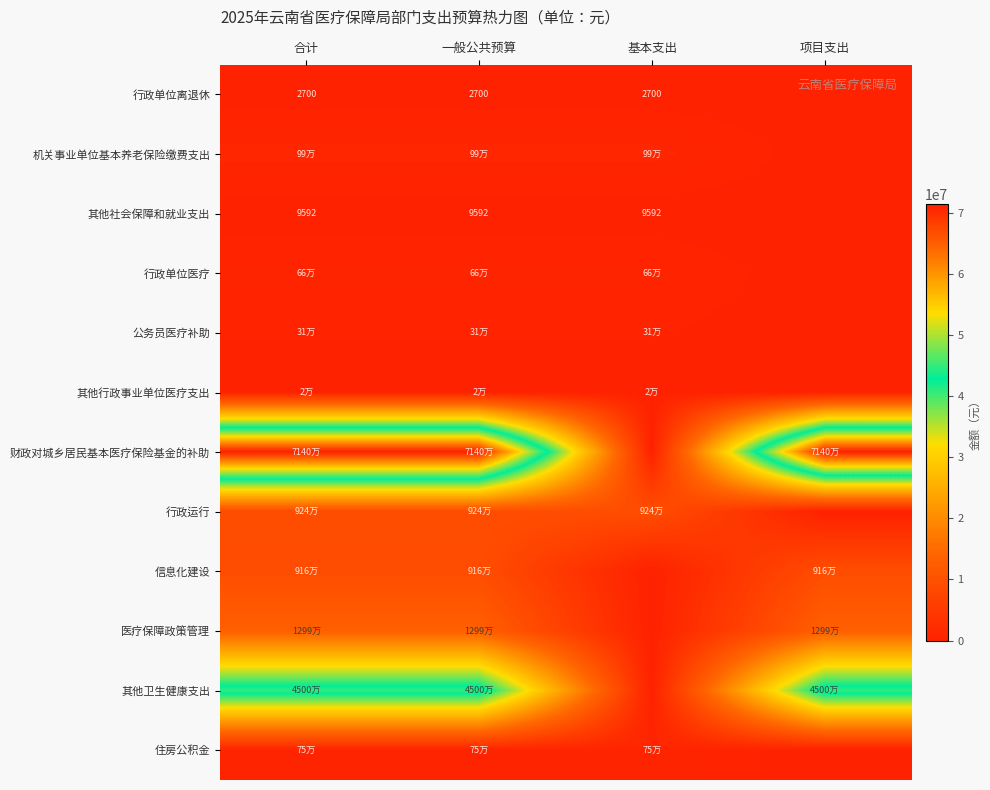

What is the total value across all series at 合计?

150526872.2